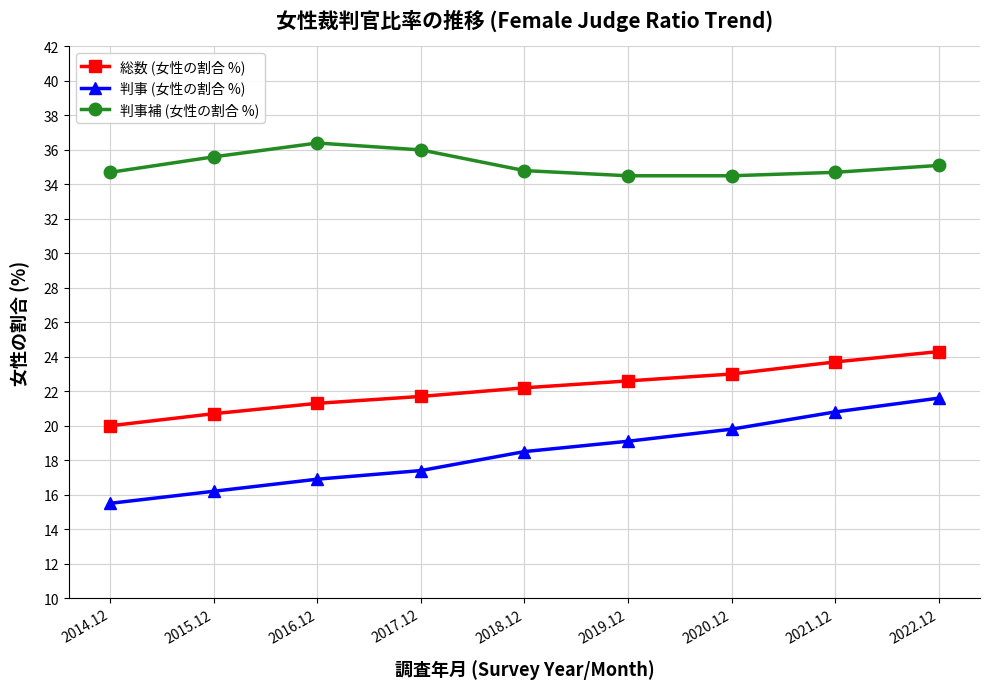

List the series in order of their peak value, lowest first.

判事 (女性の割合 %), 総数 (女性の割合 %), 判事補 (女性の割合 %)